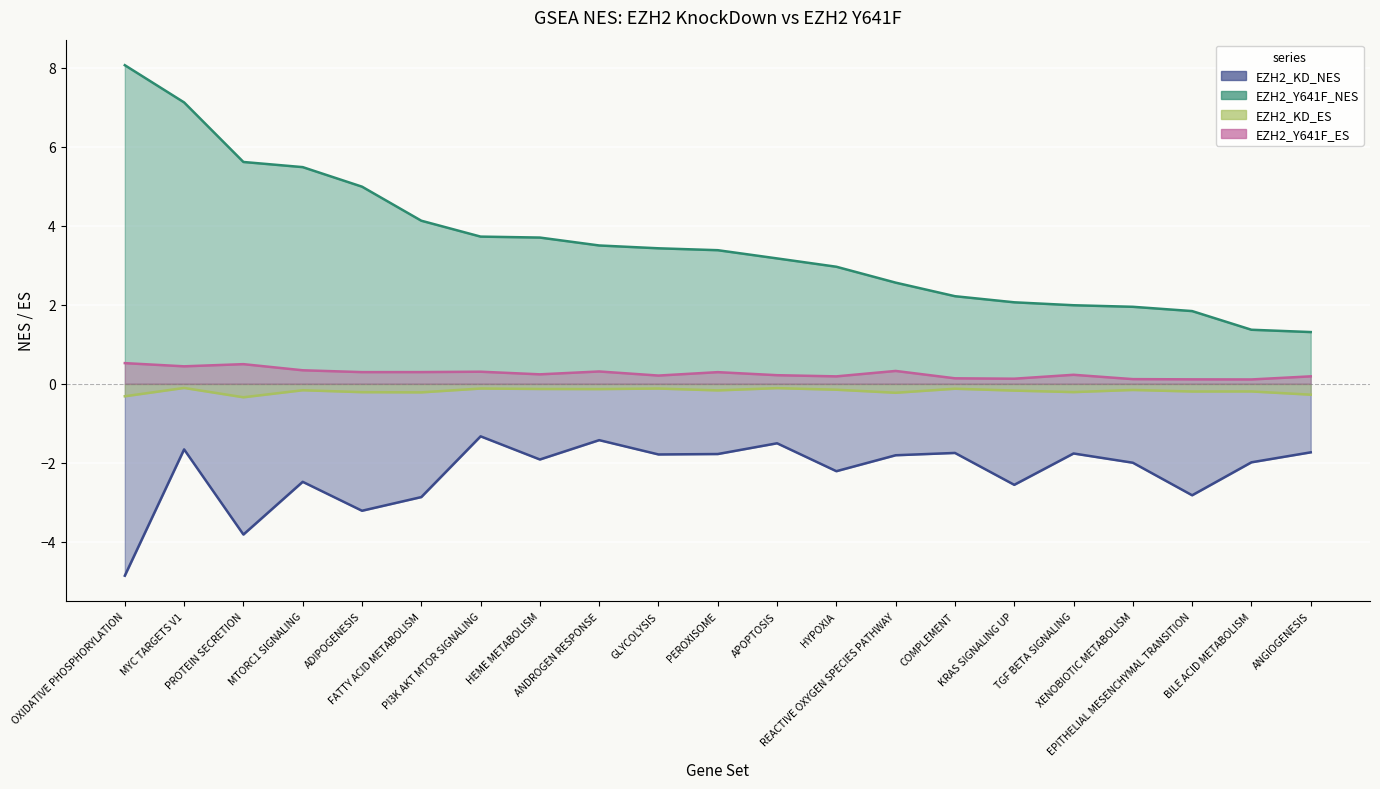

Which category has the highest value in the EZH2_Y641F_NES series?

OXIDATIVE PHOSPHORYLATION